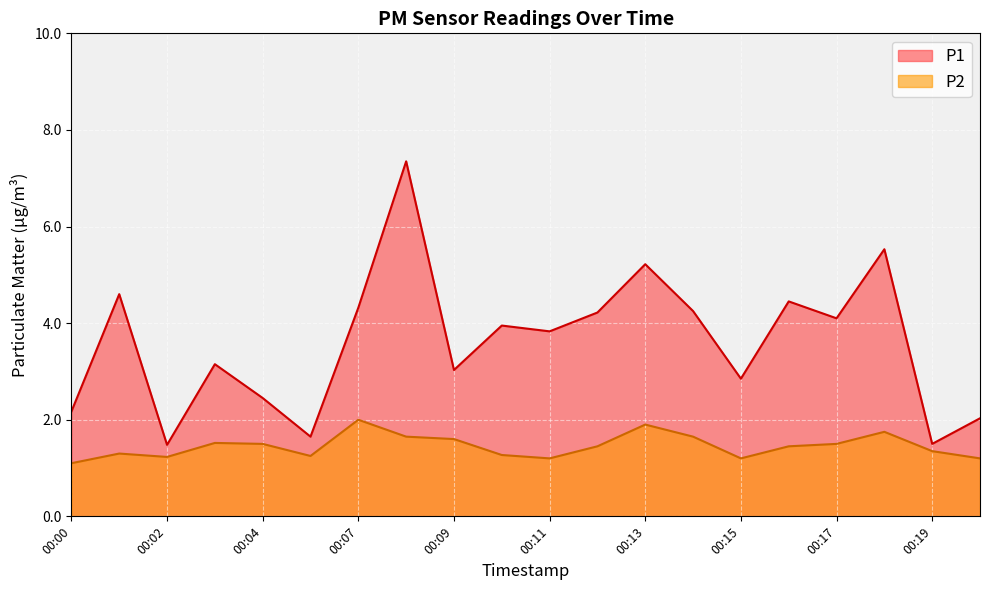

True or false: P2 and P1 intersect in this chart.

False